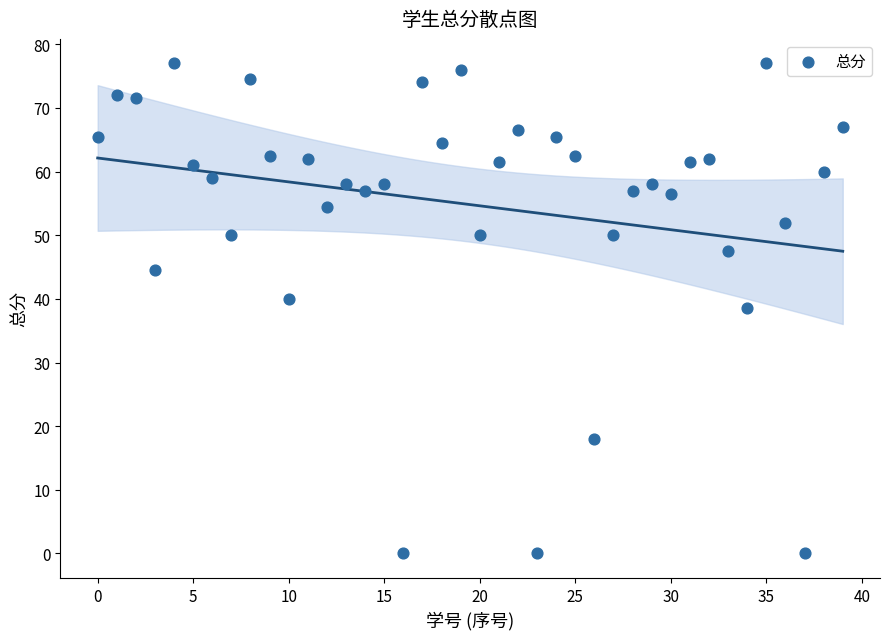

What is the range of Y values (max minus min)?

77.0